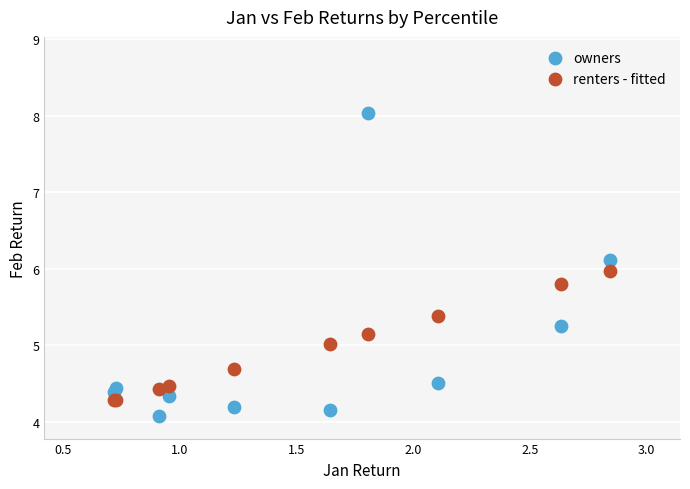

Which series has the widest spread of Y values?

owners